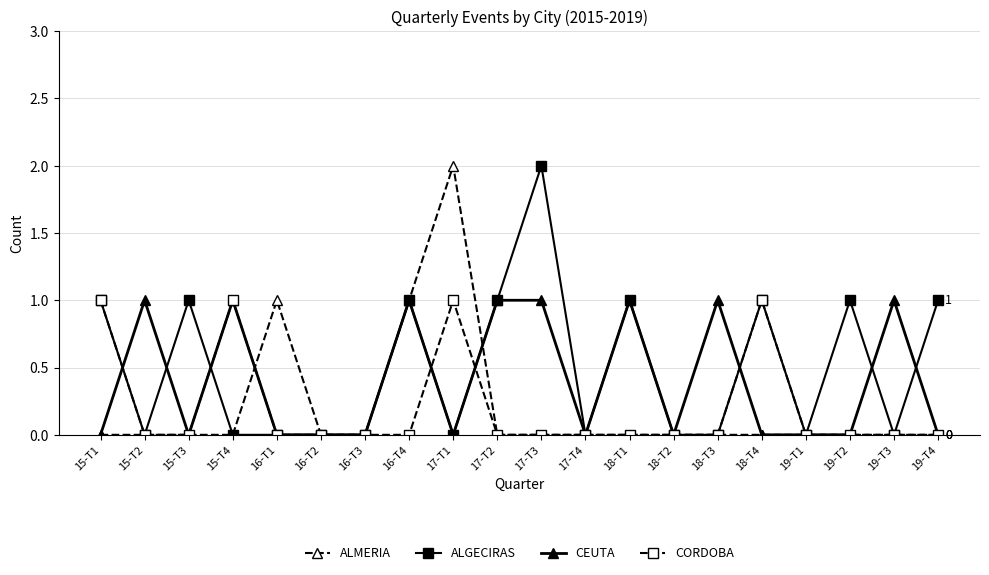

What is the label of the 1st point from the right?

19-T4